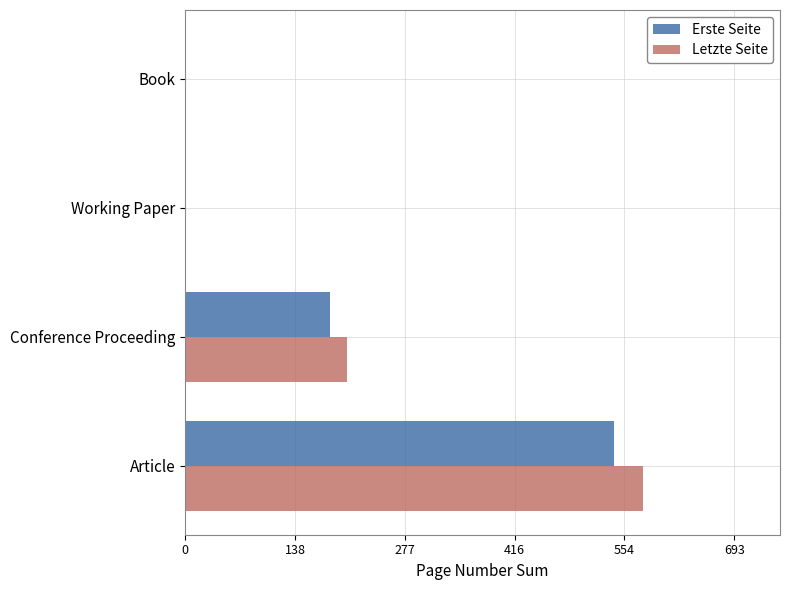

At which category is the sum across all series the highest?

Article